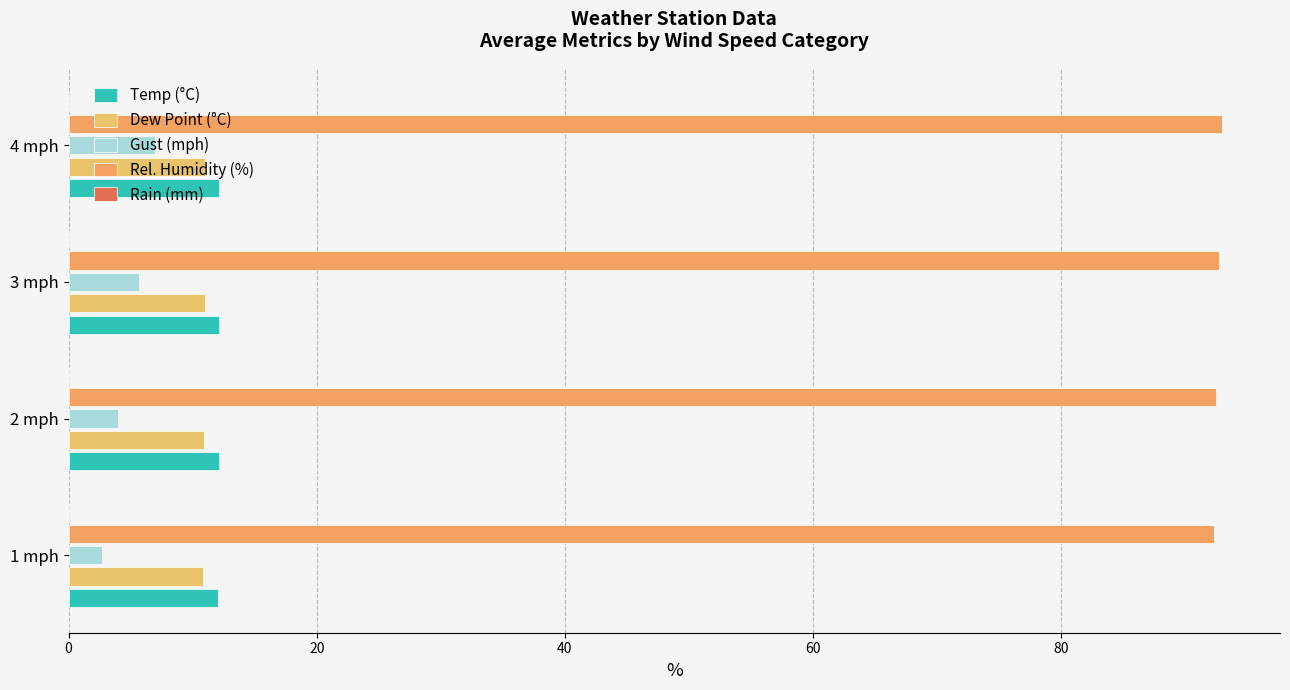

What is the sum of all Dew Point (°C) values?

43.8